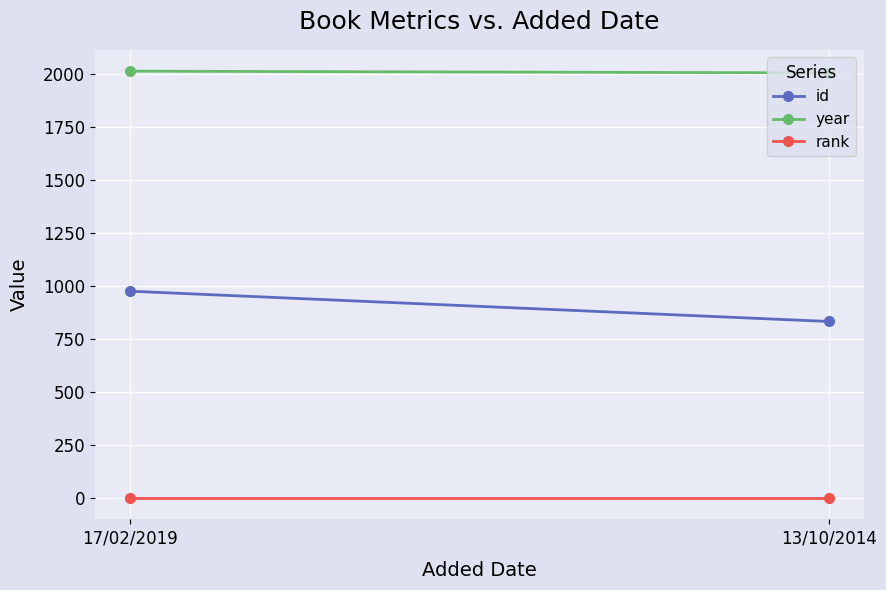

At which label is year closest to 2011?

17/02/2019